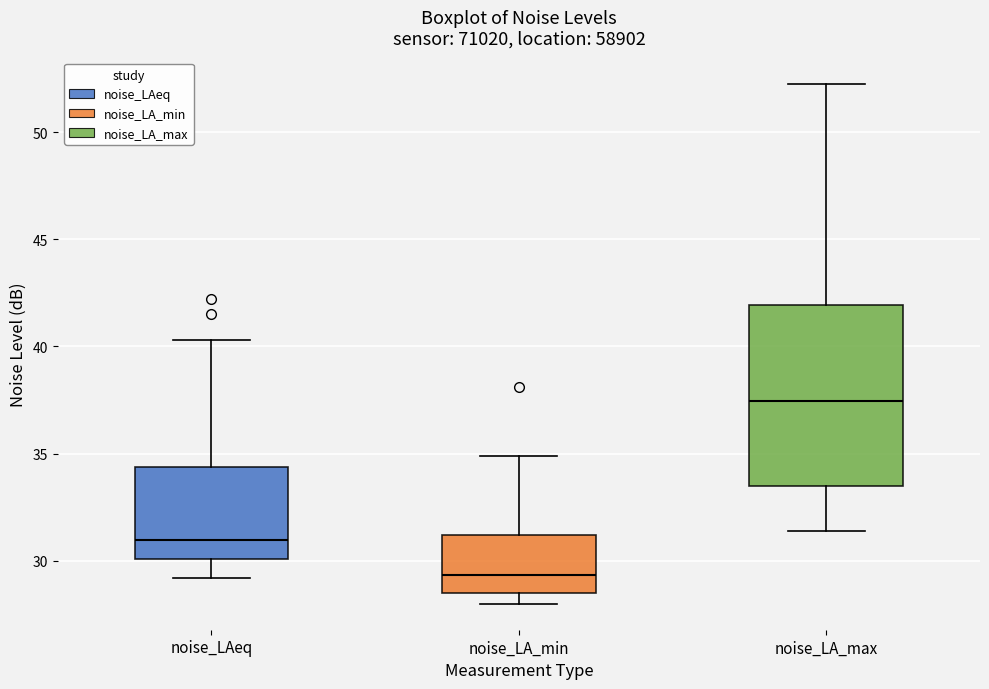

Reading left to right, read every box against the y-axis: the position of its median line, the range the box covers, and the ends of its whiskers. The values are not printed on the chart, so give them approximately, as read against the axis.

noise_LAeq: median 31.0, box 30.0 to 34.5, whiskers 29.0 to 40.5
noise_LA_min: median 29.5, box 28.5 to 31.0, whiskers 28.0 to 35.0
noise_LA_max: median 37.5, box 33.5 to 42.0, whiskers 31.5 to 52.5